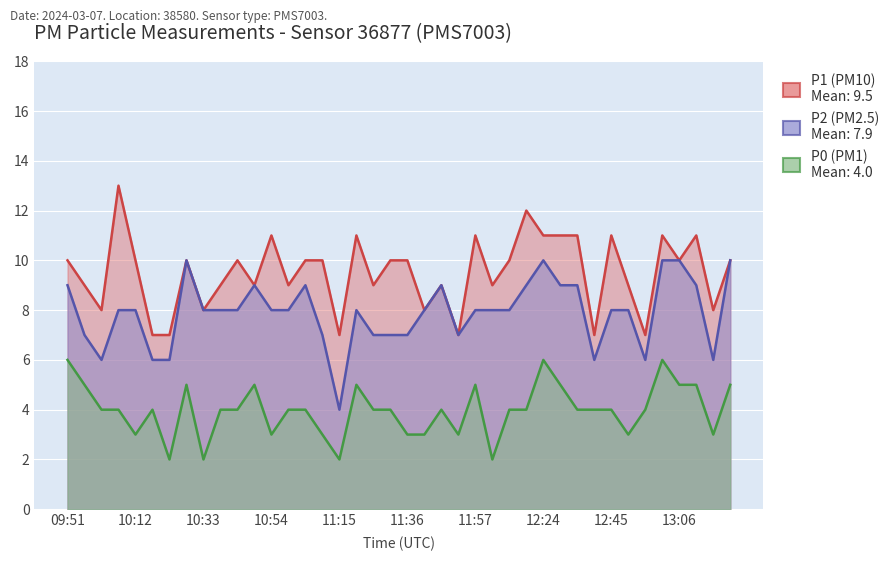

Where is P0 nearest to the value 4?

10:01